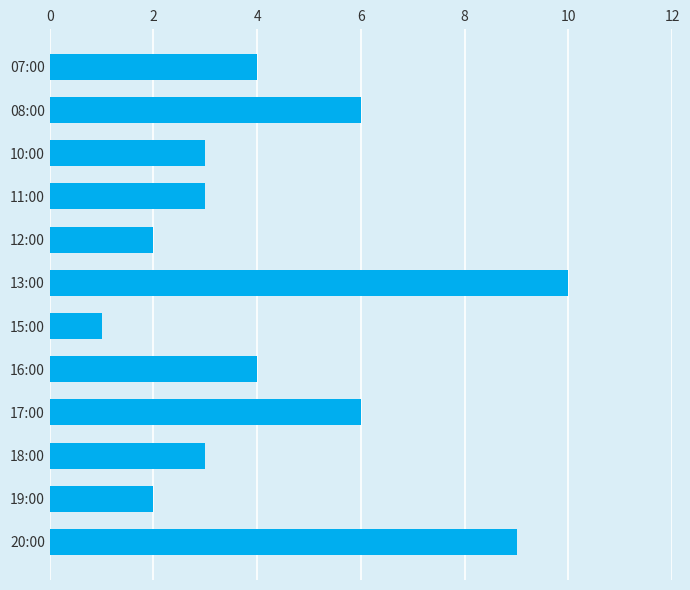

At which category does the chart reach its peak across all series?

13:00